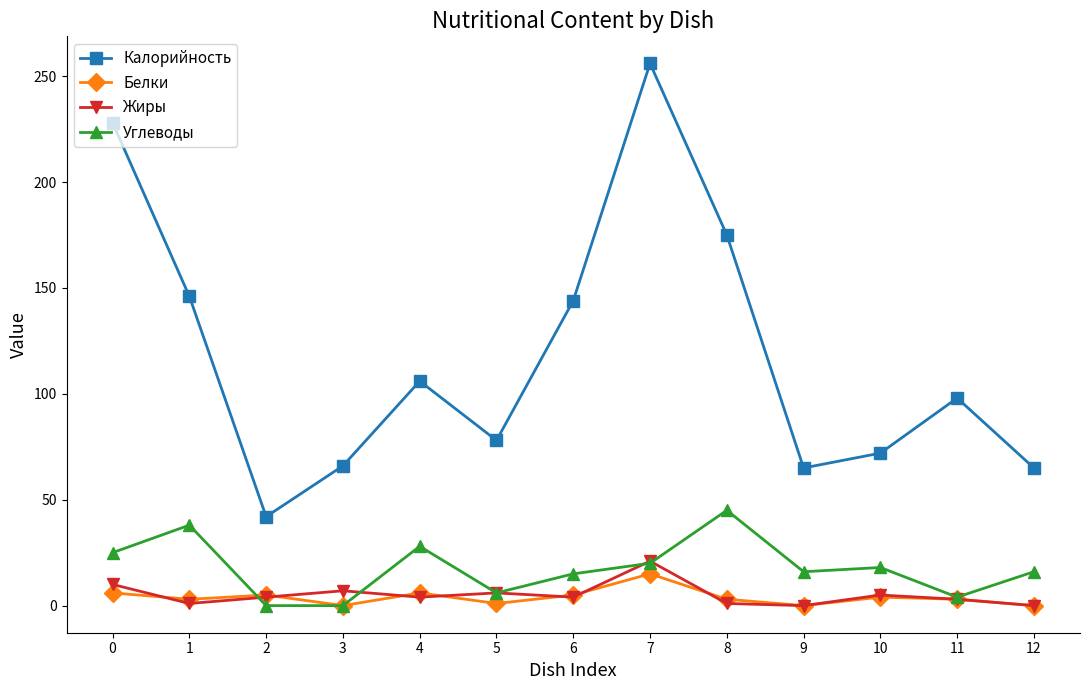

At which category does Калорийность reach its first local peak?

4